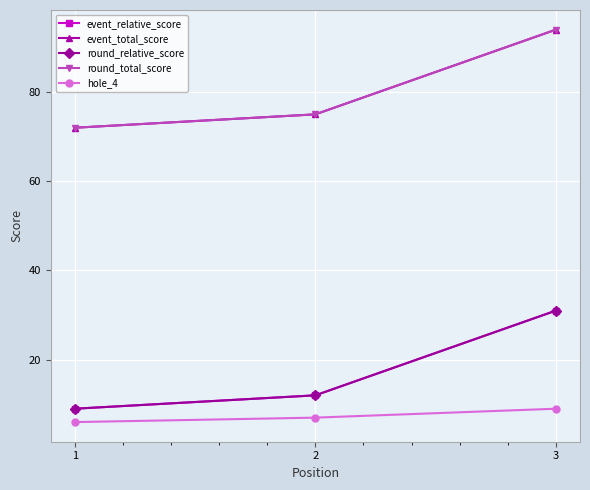

Is this an area chart (filled region under the line)?

No